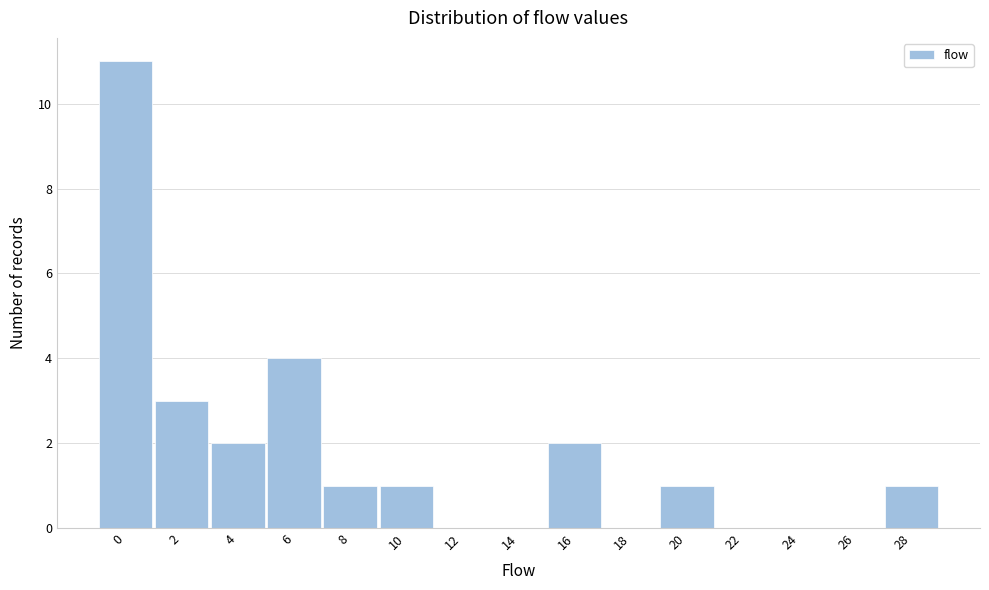

Reading left to right, list all the values displayed in this chart.

0=11	2=3	4=2	6=4	8=1	10=1	12=0	14=0	16=2	18=0	20=1	22=0	24=0	26=0	28=1